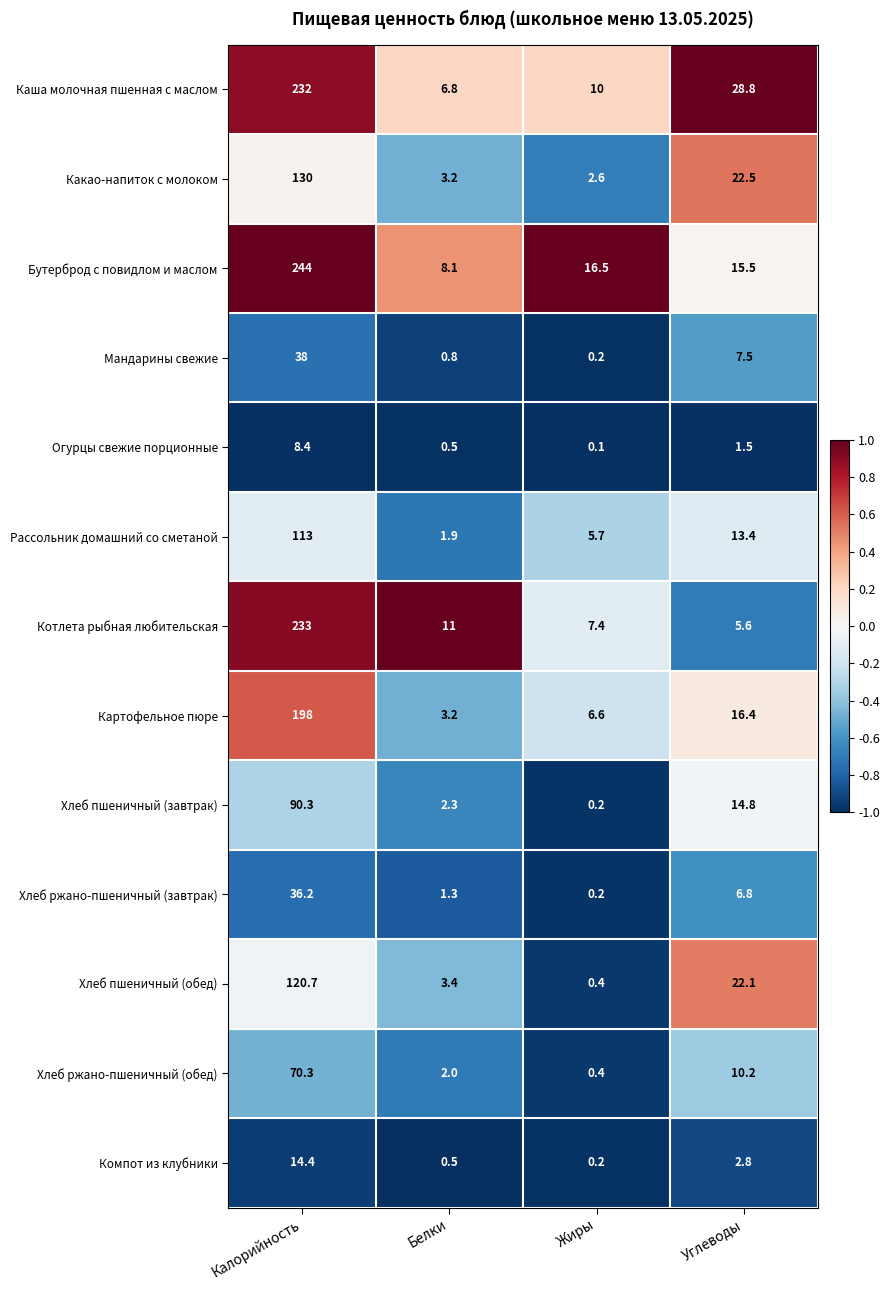

How many categories are shown in the chart?

4